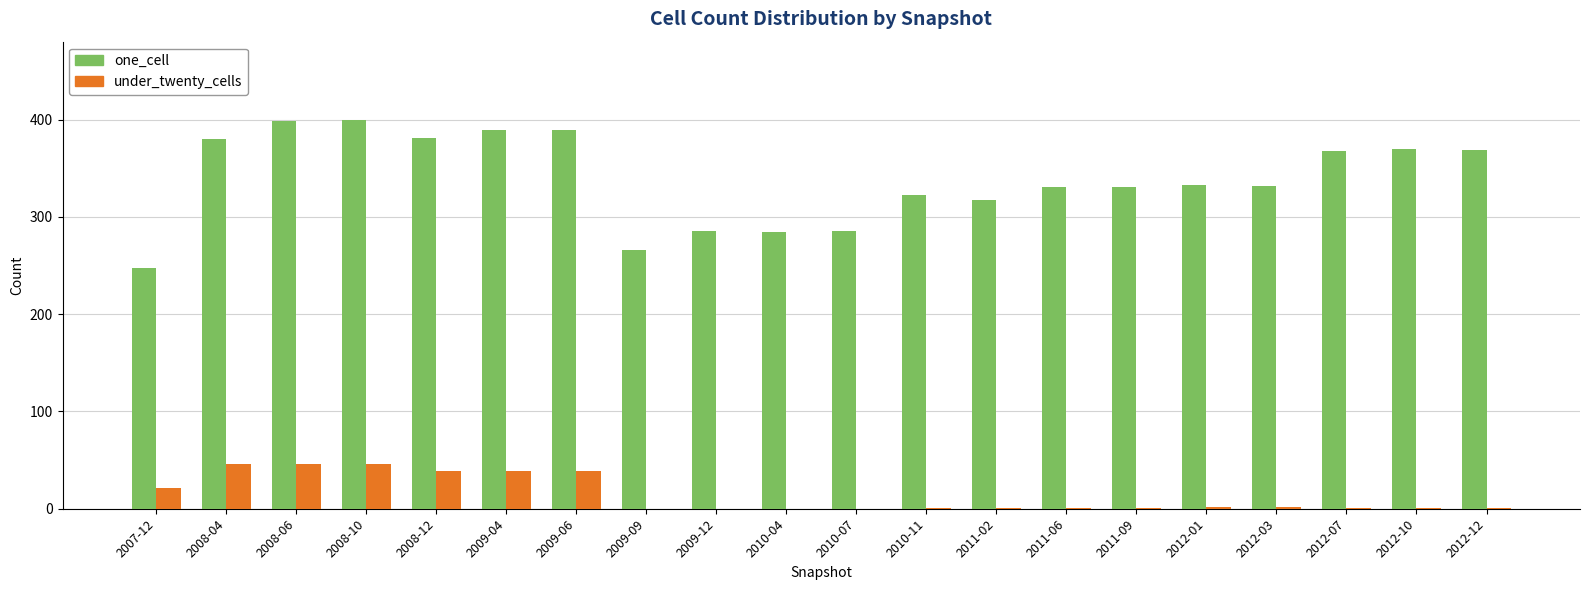

Which series changed the most between 2007-12 and 2012-07?

one_cell